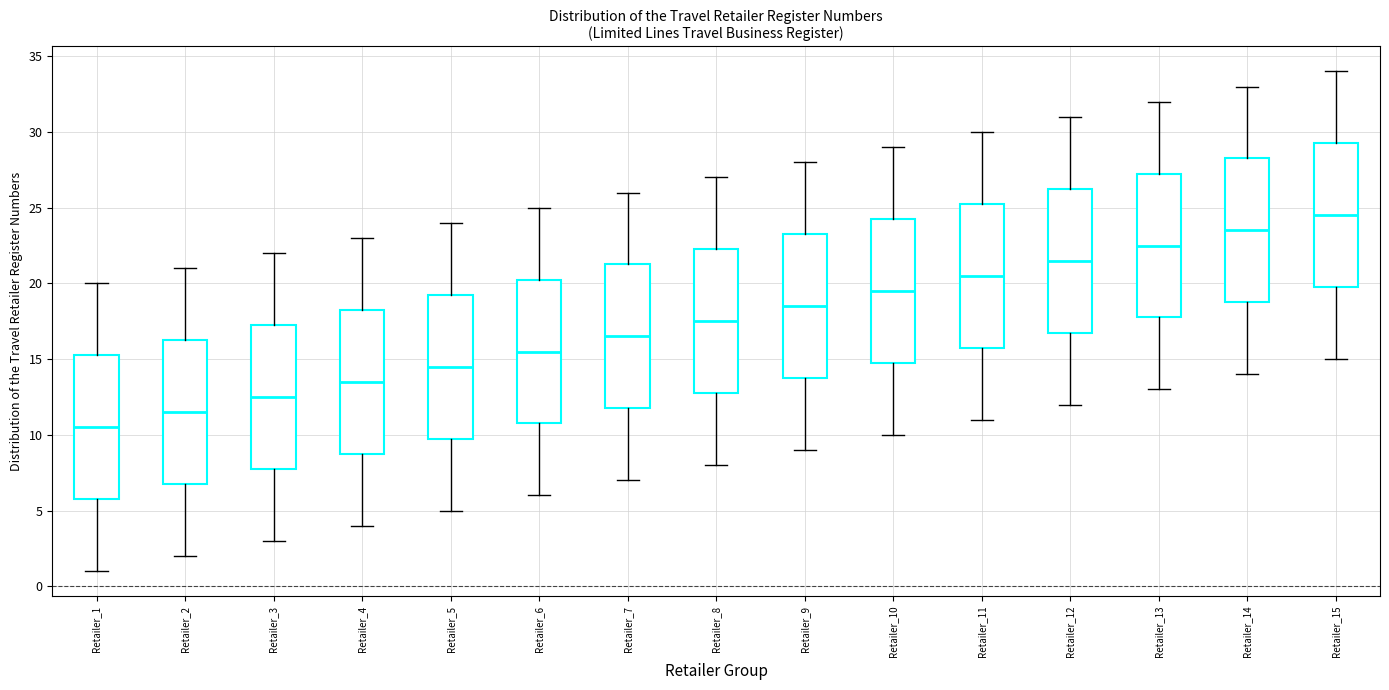

Reading left to right, transcribe this box plot: for each box, give where its median line is, the range the box spans, and where its two whiskers end, as read against the y-axis. The values are not printed on the chart, so give them approximately, as read against the axis.

Retailer_1: median 10.5, box 6.0 to 15.5, whiskers 1.0 to 20.0
Retailer_2: median 11.5, box 7.0 to 16.5, whiskers 2.0 to 21.0
Retailer_3: median 12.5, box 8.0 to 17.5, whiskers 3.0 to 22.0
Retailer_4: median 13.5, box 9.0 to 18.5, whiskers 4.0 to 23.0
Retailer_5: median 14.5, box 10.0 to 19.5, whiskers 5.0 to 24.0
Retailer_6: median 15.5, box 11.0 to 20.5, whiskers 6.0 to 25.0
Retailer_7: median 16.5, box 12.0 to 21.5, whiskers 7.0 to 26.0
Retailer_8: median 17.5, box 13.0 to 22.5, whiskers 8.0 to 27.0
Retailer_9: median 18.5, box 14.0 to 23.5, whiskers 9.0 to 28.0
Retailer_10: median 19.5, box 15.0 to 24.5, whiskers 10.0 to 29.0
Retailer_11: median 20.5, box 16.0 to 25.5, whiskers 11.0 to 30.0
Retailer_12: median 21.5, box 17.0 to 26.5, whiskers 12.0 to 31.0
Retailer_13: median 22.5, box 18.0 to 27.5, whiskers 13.0 to 32.0
Retailer_14: median 23.5, box 19.0 to 28.5, whiskers 14.0 to 33.0
Retailer_15: median 24.5, box 20.0 to 29.5, whiskers 15.0 to 34.0